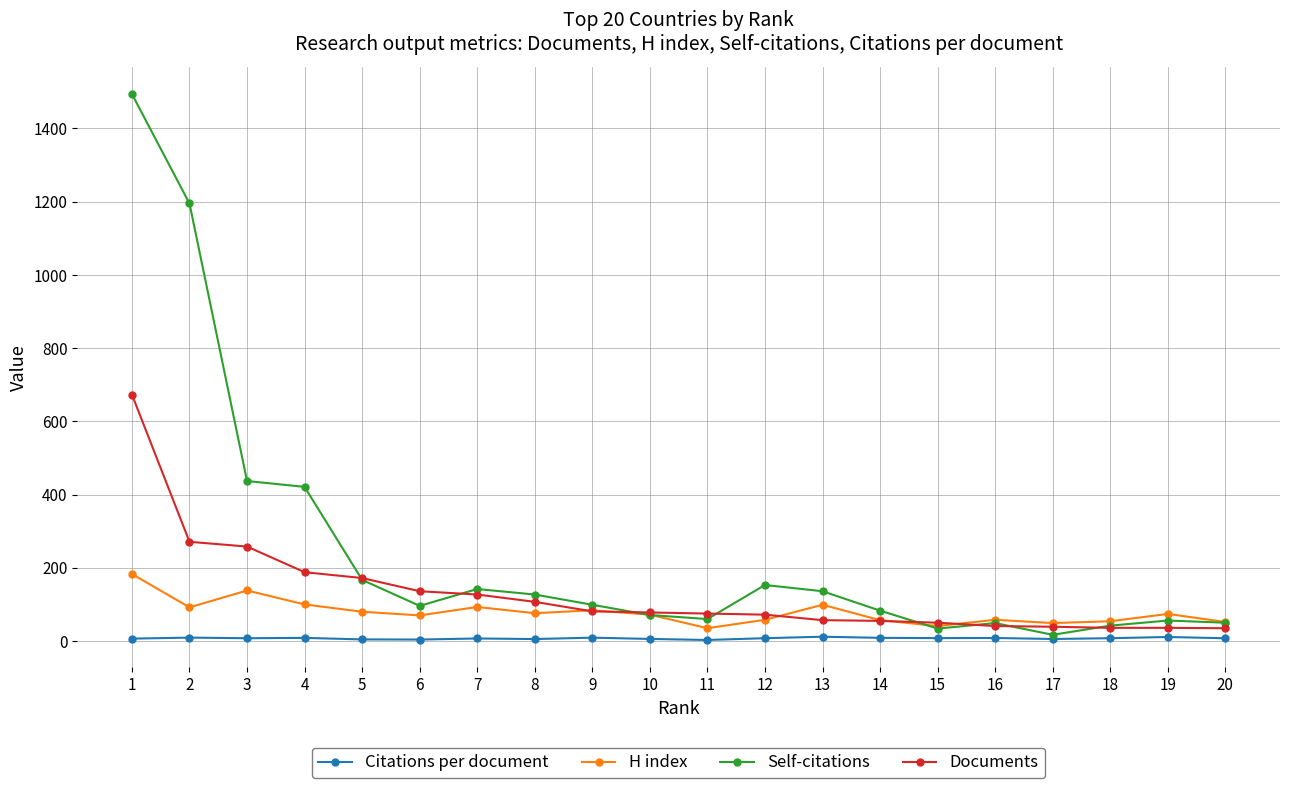

What are all the series names shown in the legend?

Citations per document, H index, Self-citations, Documents